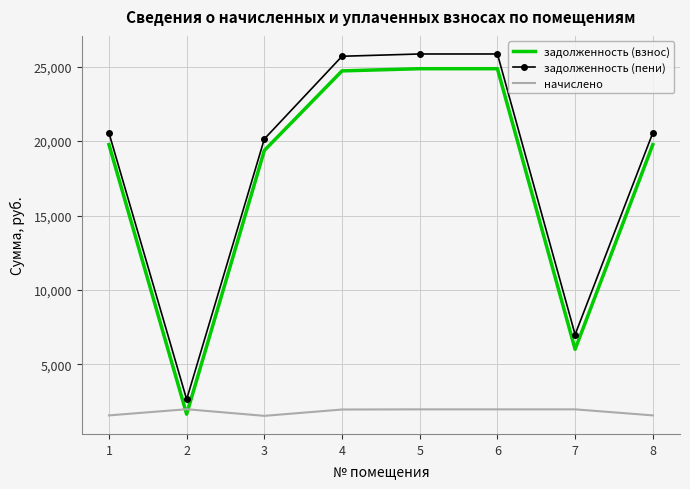

Which series changed the most between 2 and 5?

задолженность (взнос)